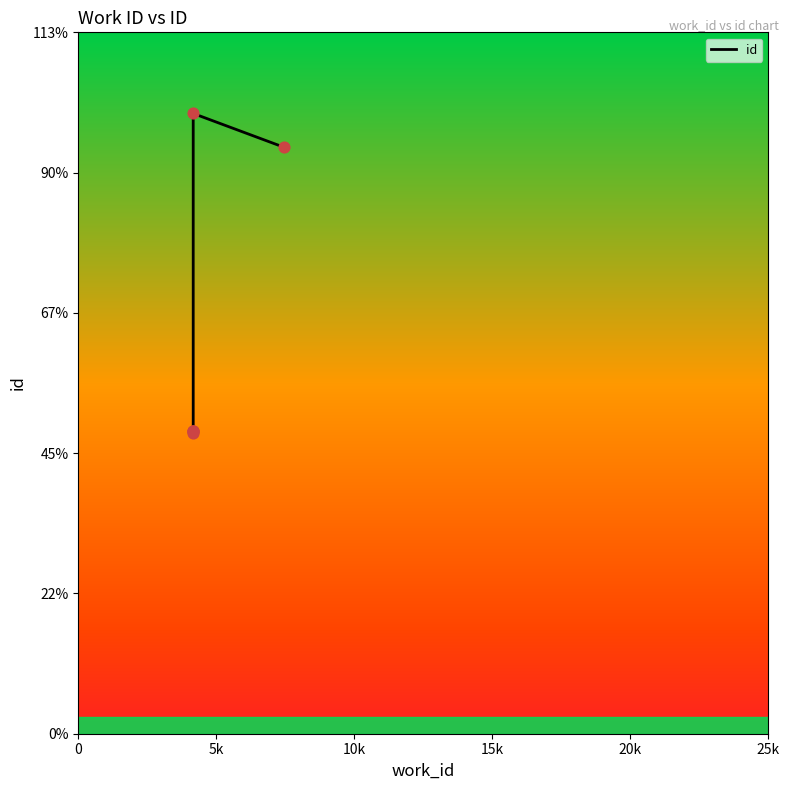

Between 20k and 25k, which is larger?

20k